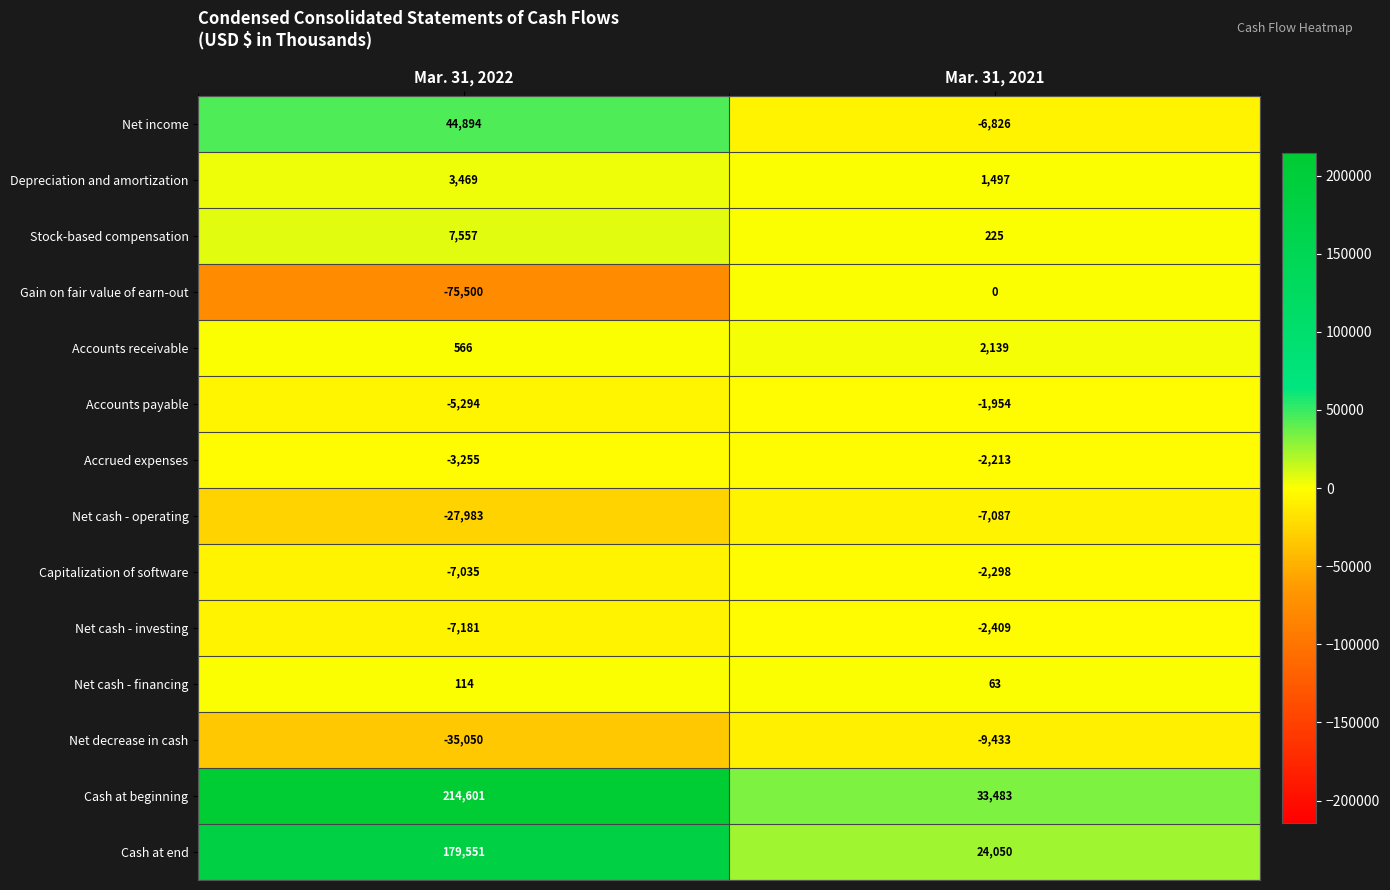

Rank the series at Mar. 31, 2021 from highest to lowest value.

Cash at beginning, Cash at end, Accounts receivable, Depreciation and amortization, Stock-based compensation, Net cash - financing, Gain on fair value of earn-out, Accounts payable, Accrued expenses, Capitalization of software, Net cash - investing, Net income, Net cash - operating, Net decrease in cash